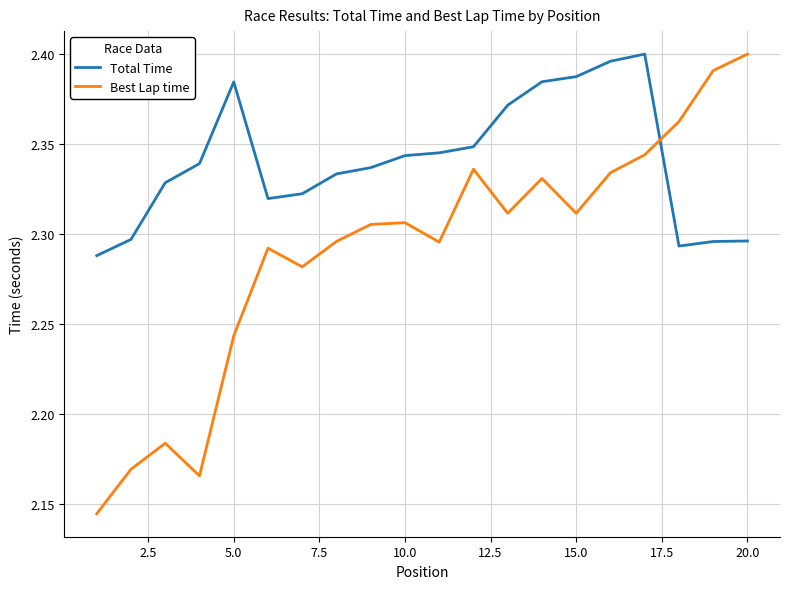

List the series in order of their overall mean, highest first.

Total Time, Best Lap time